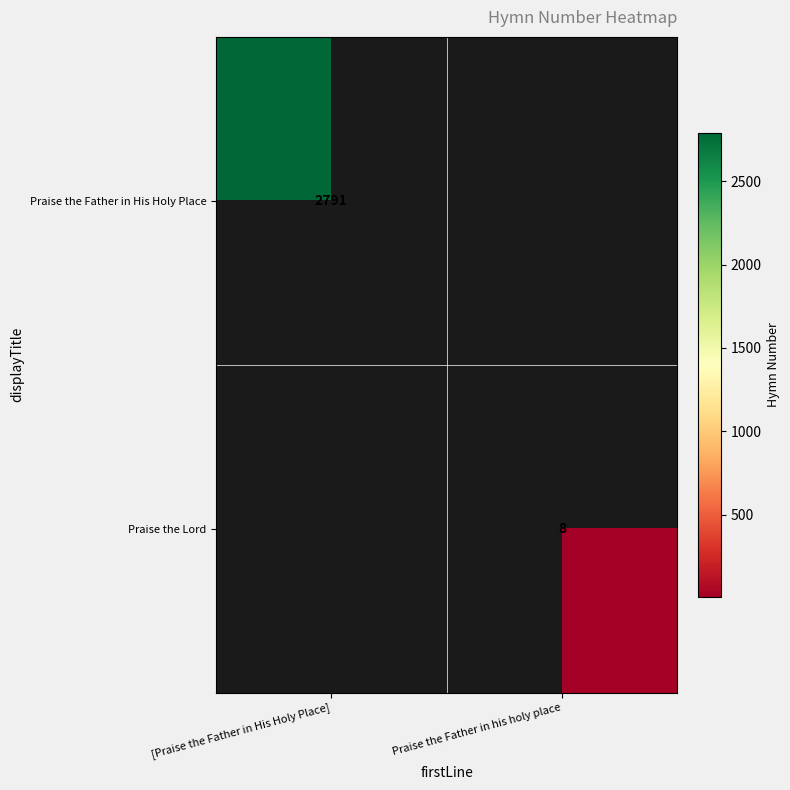

The Praise the Lord series shows 2 at Praise the Father in his holy place. True or false?

False